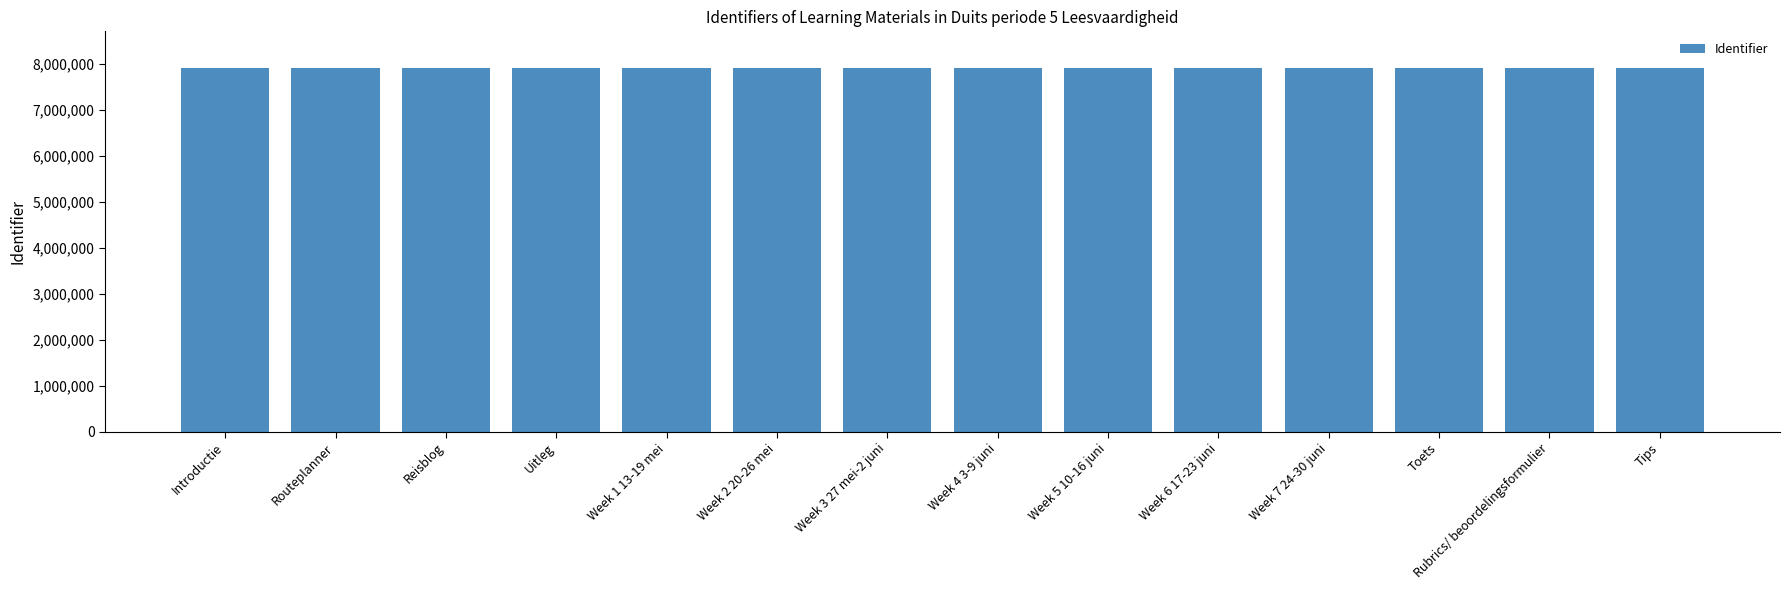

What is the greatest value displayed?

7917821